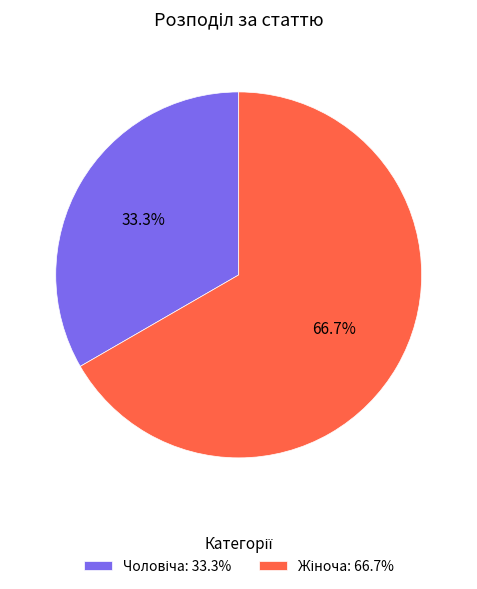

Is there a majority slice in this chart?

Yes